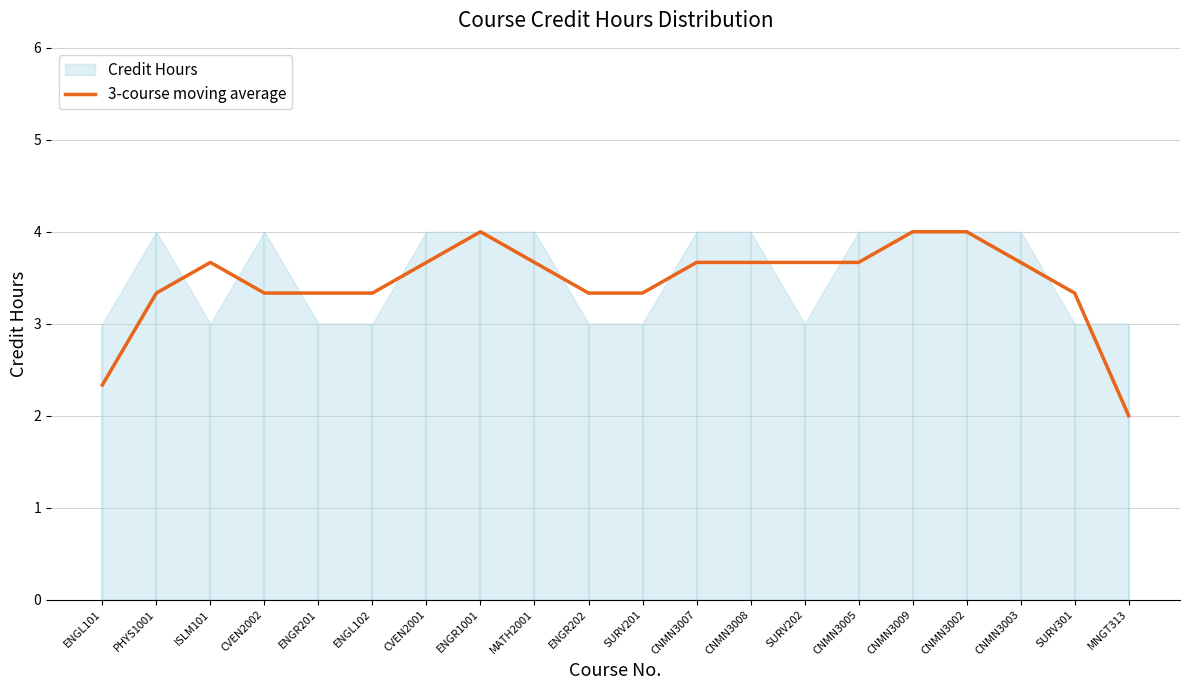

Is it true that the value at MATH2001 is 3.7?

True